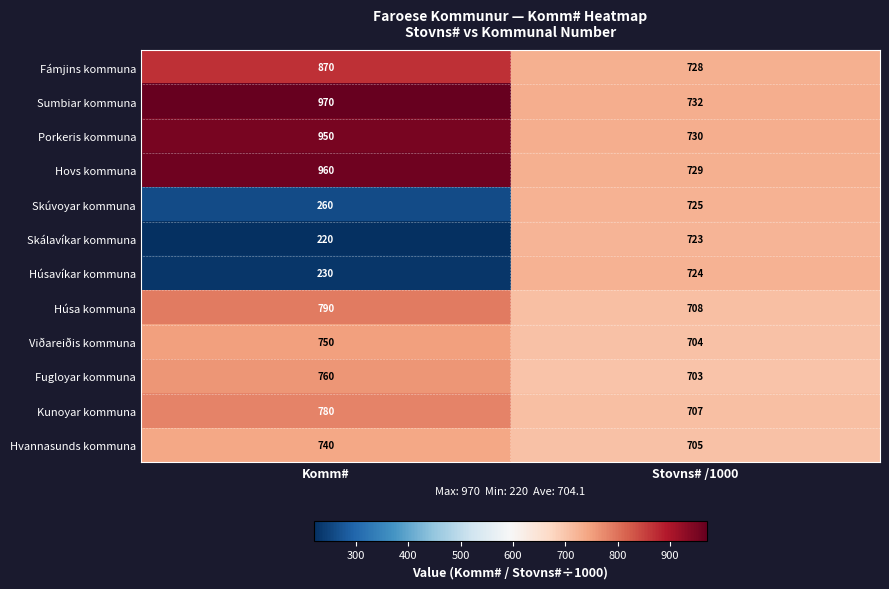

The value of Porkeris kommuna at Komm# is 950. True or false?

True